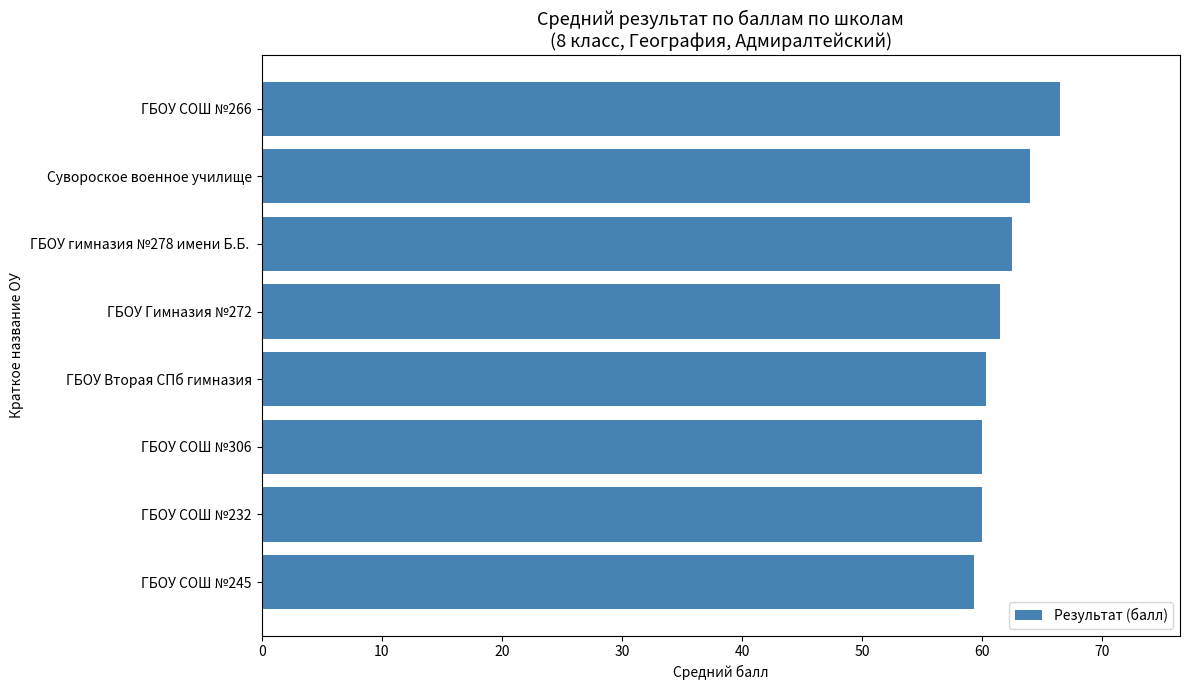

What is the sum of all values?

494.2